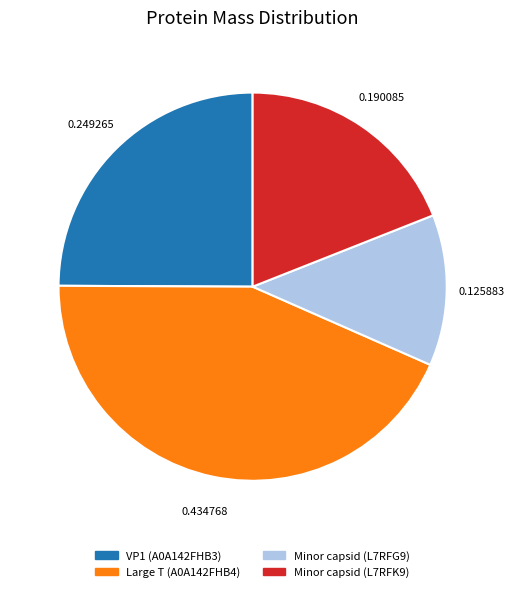

How many segments does this pie chart have?

4